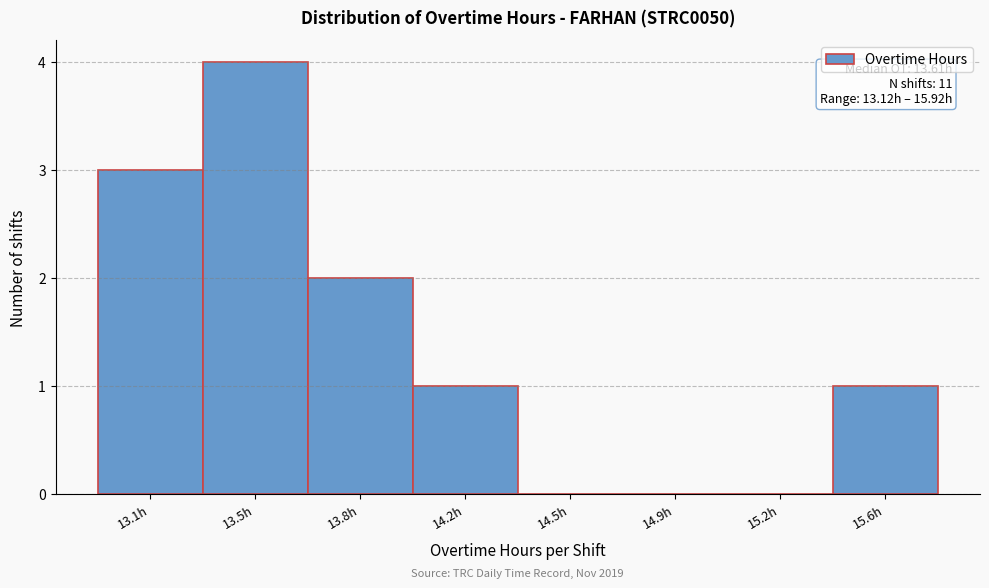

Reading left to right, transcribe all the data shown in this chart.

13.1h=3	13.5h=4	13.8h=2	14.2h=1	14.5h=0	14.9h=0	15.2h=0	15.6h=1